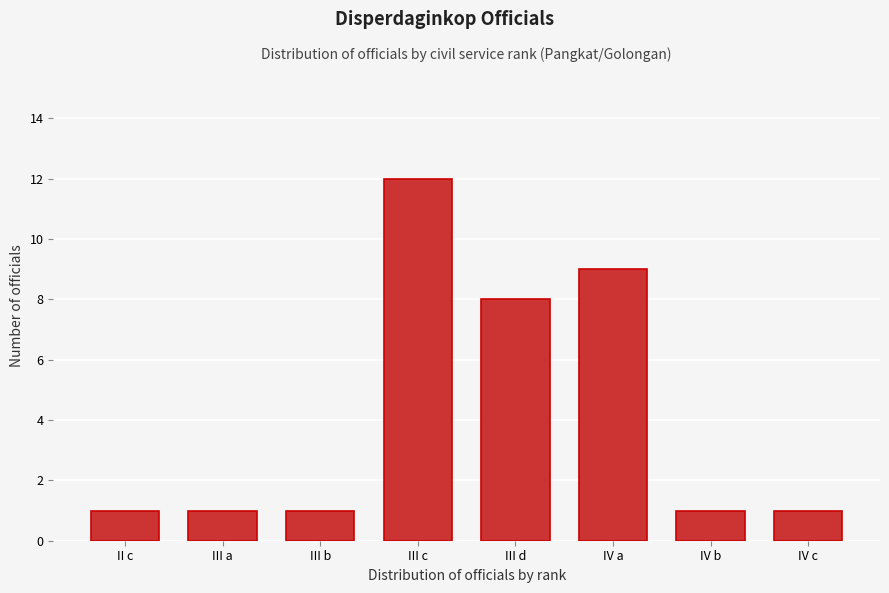

Reading left to right, what are all the values shown in this chart?

1	1	1	12	8	9	1	1